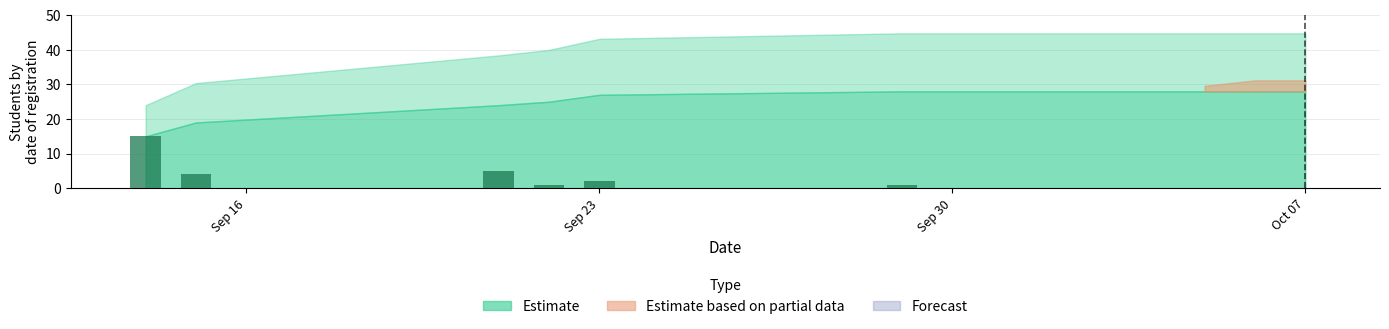

What is the sum of all values?

28